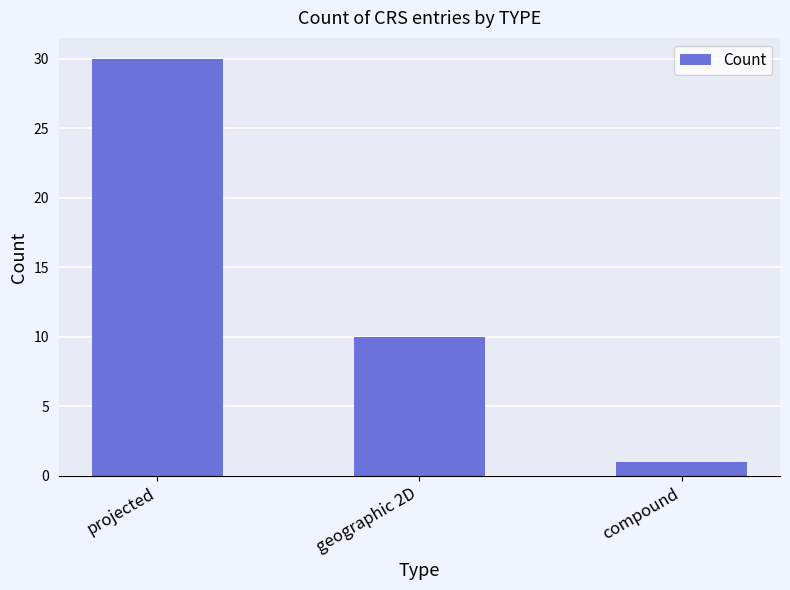

Between geographic 2D and compound, which is larger?

geographic 2D